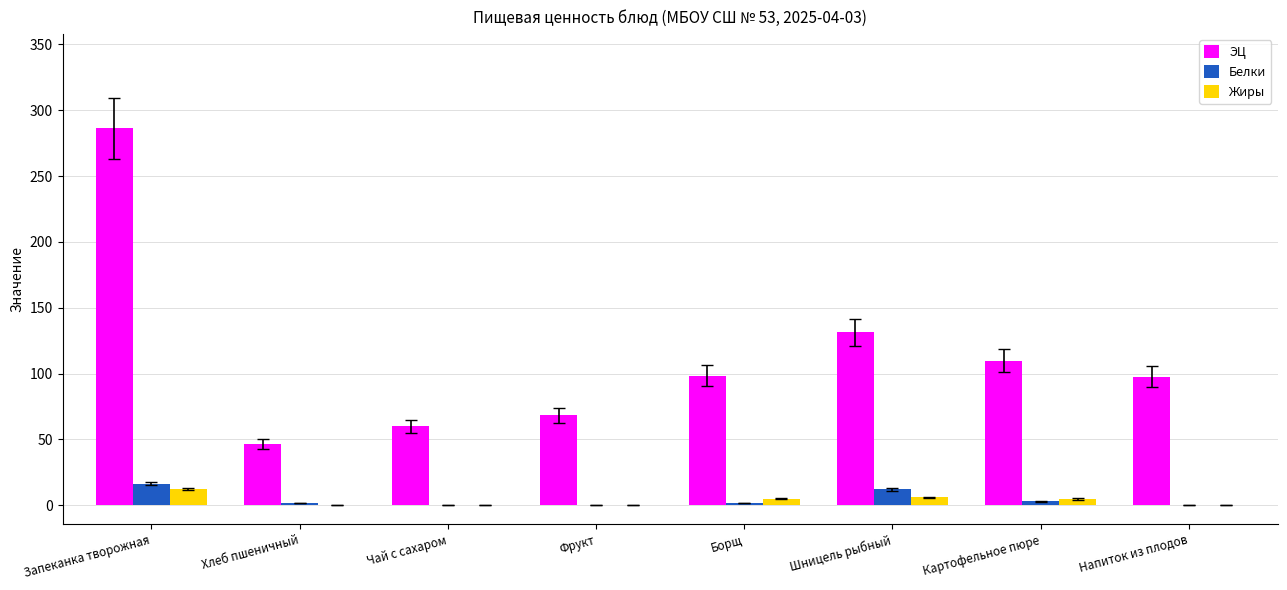

What is the sum of all Жиры values?

28.8